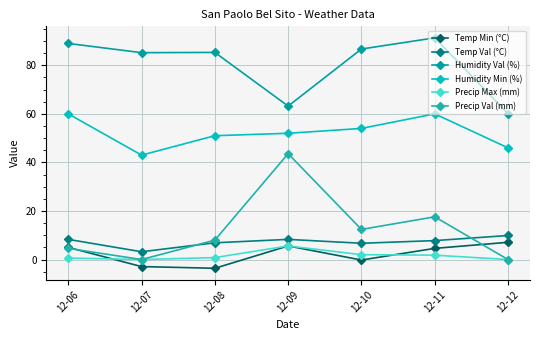

How many data points in Temp Min (°C) are less than 4?

3